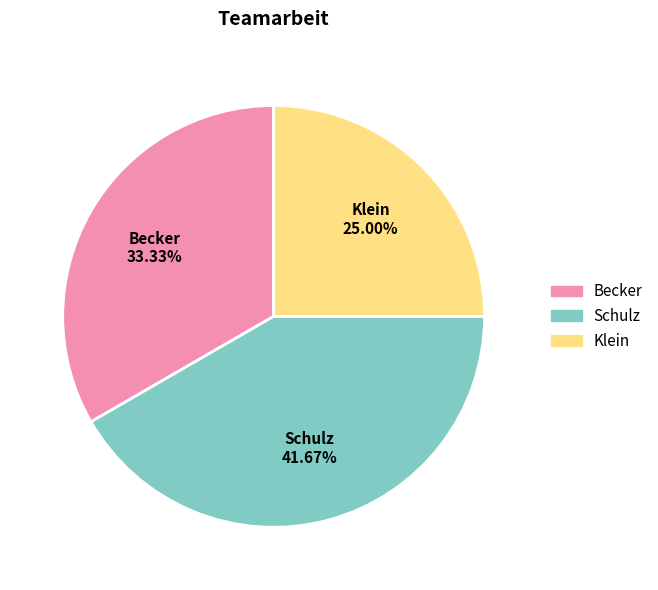

Is it true that Becker is 33% of the pie?

True